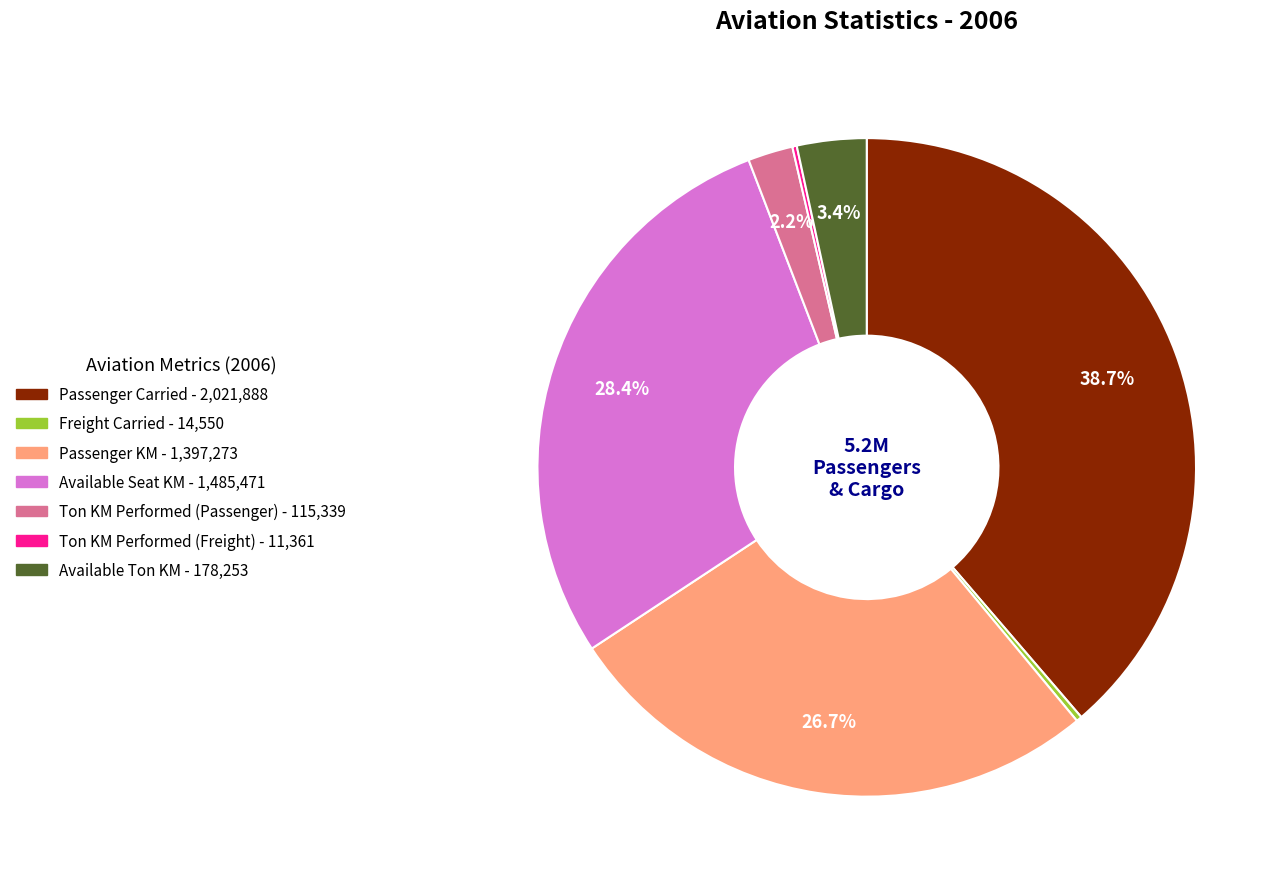

What percentage is the Available Seat KM slice, to the nearest percent?

28%